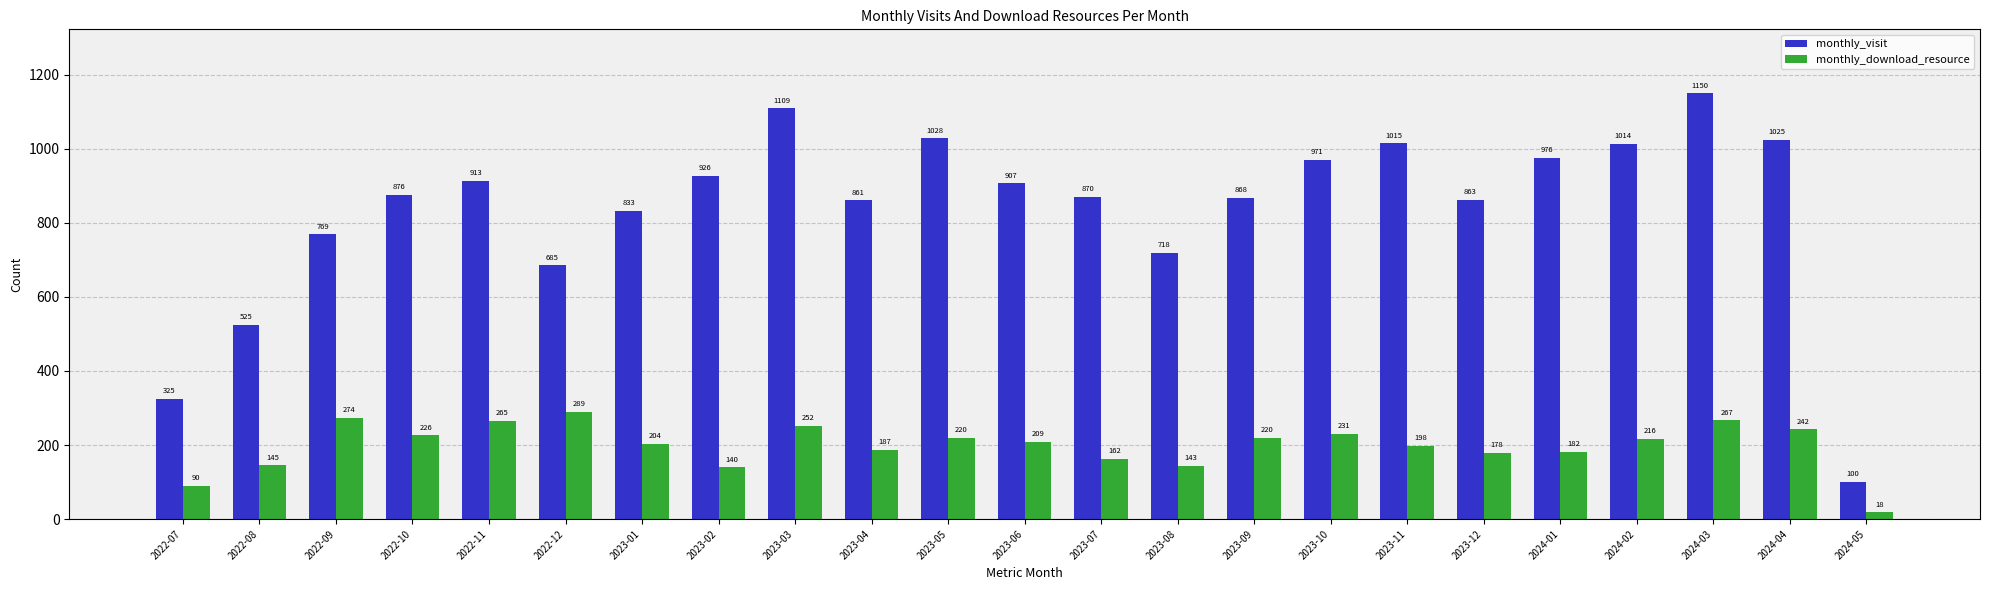

What is the difference between the maximum and minimum values in the monthly_visit series?

1050